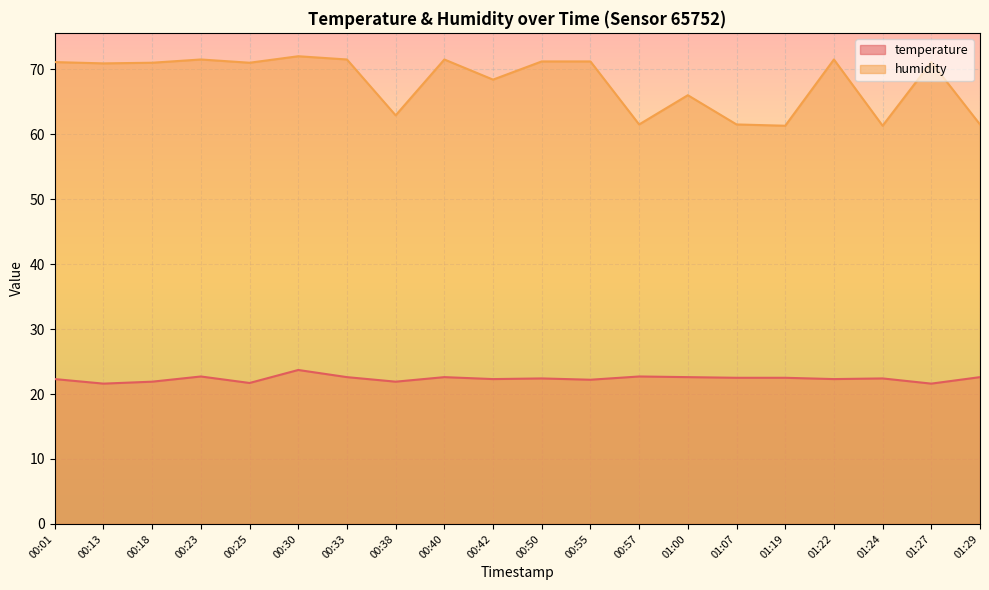

At which category is the sum across all series the highest?

00:30